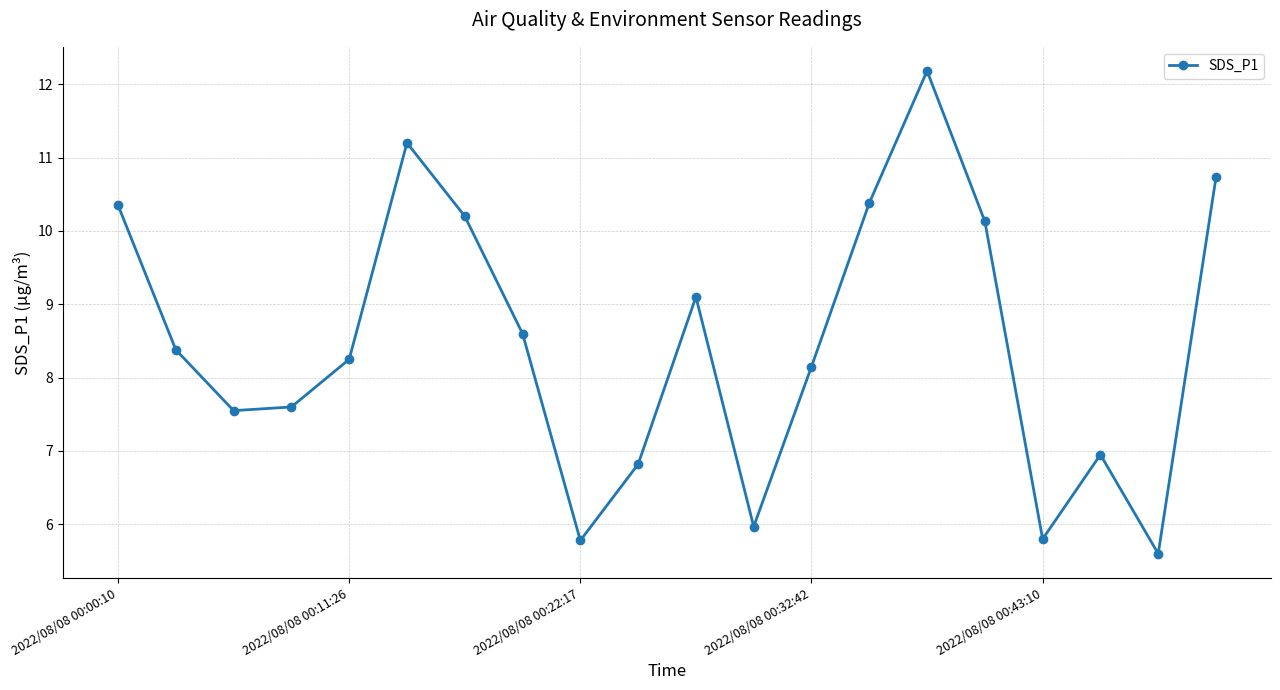

How many interior local peaks (higher than both neighbors) does the data have?

4